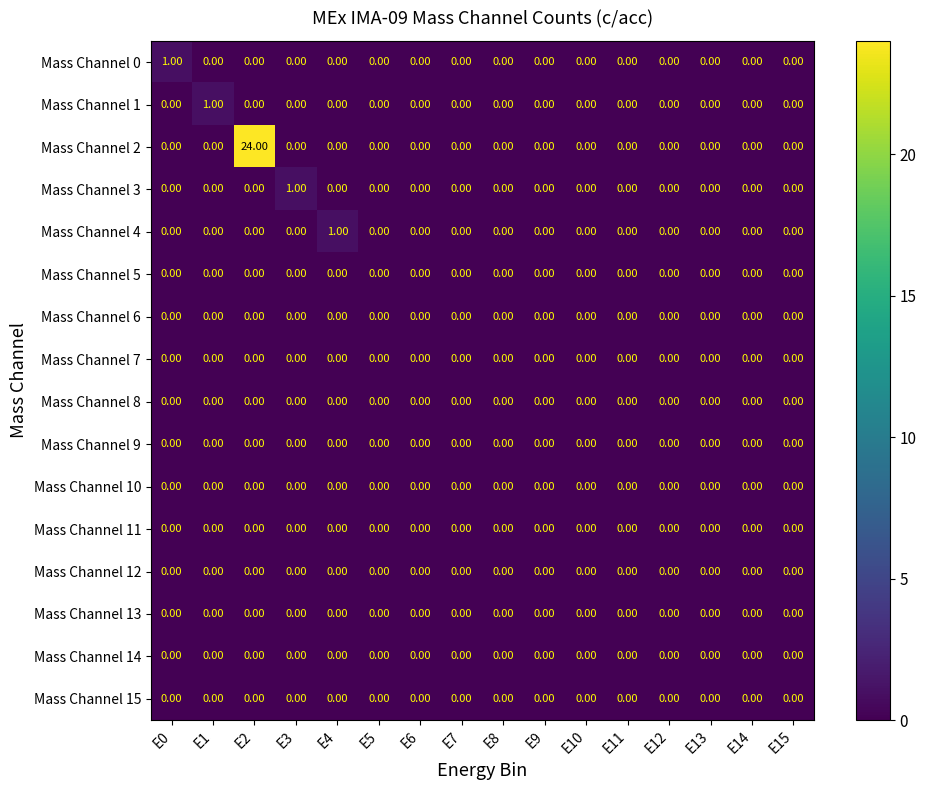

Which series has the widest spread of values?

Mass Channel 2